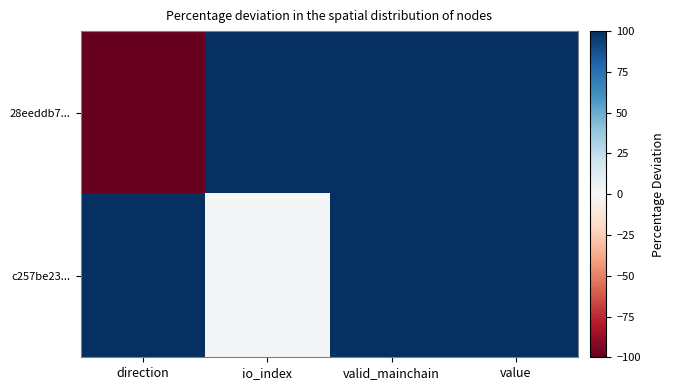

How many positive values does the 28eeddb7... series have?

3